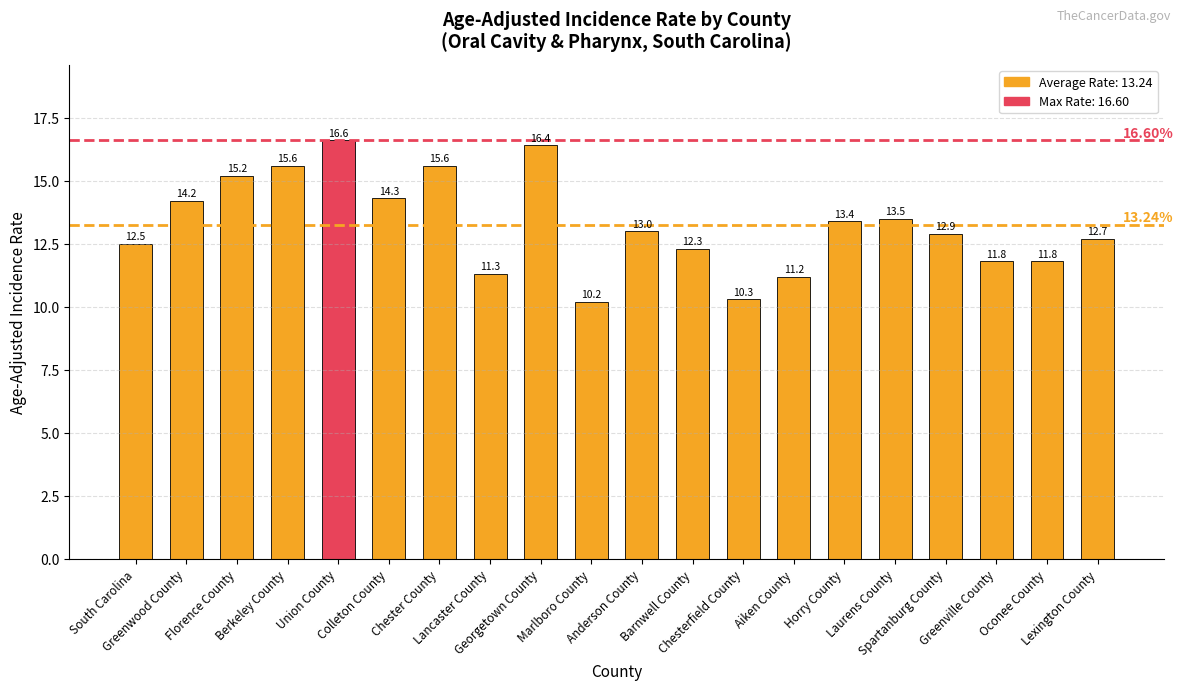

Which has a higher value, Berkeley County or Spartanburg County?

Berkeley County